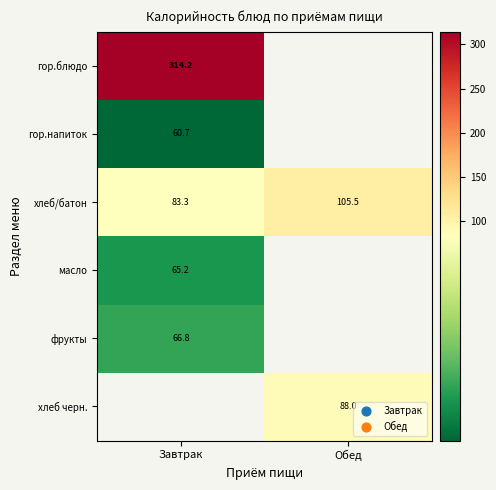

At which category does the chart reach its minimum across all series?

Завтрак